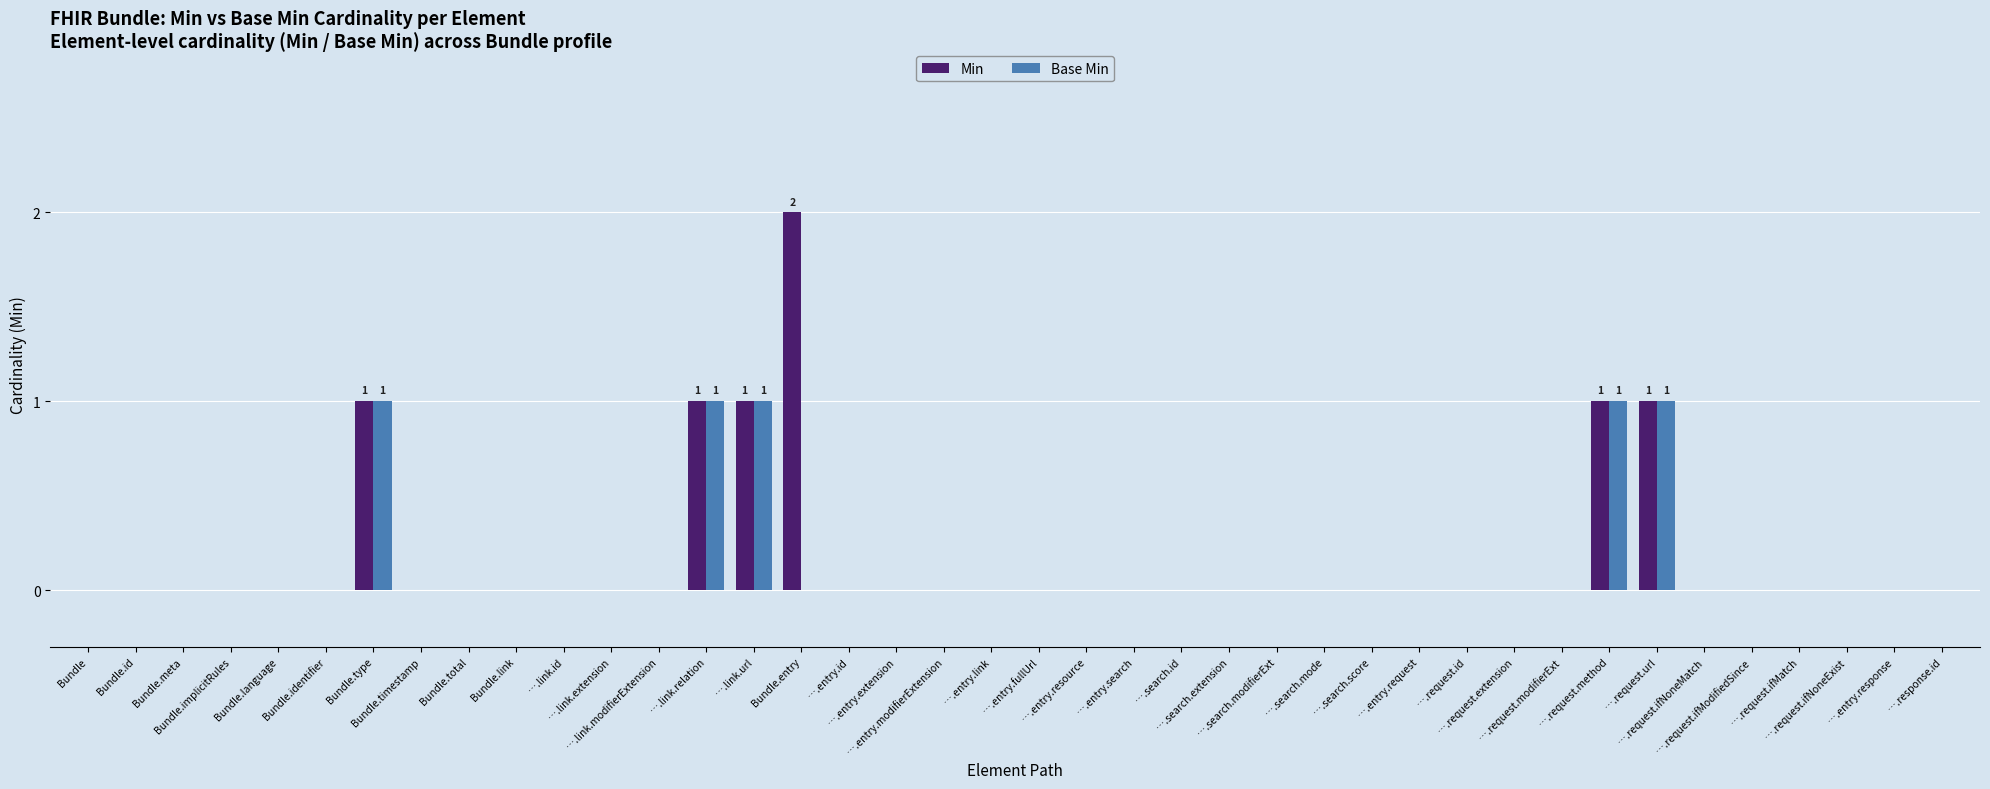

How many series are shown in this chart?

2